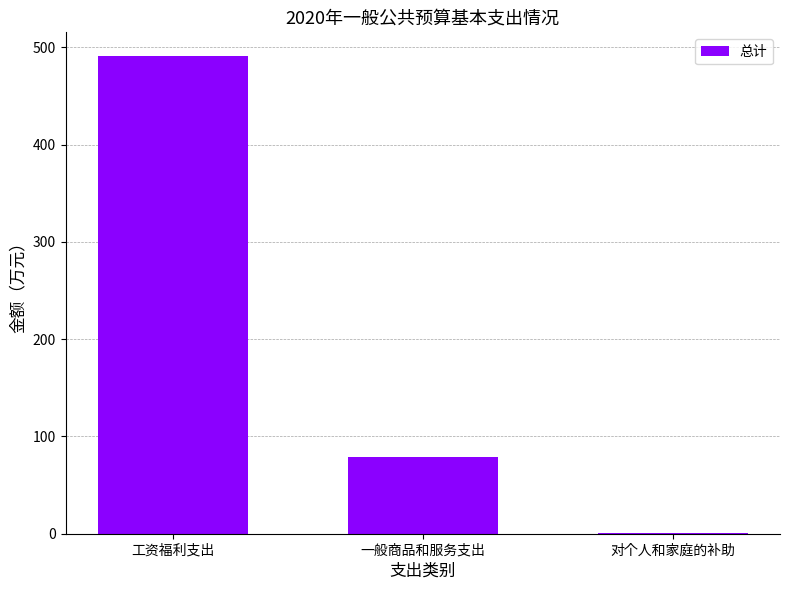

Which label corresponds to the largest value in the chart?

工资福利支出